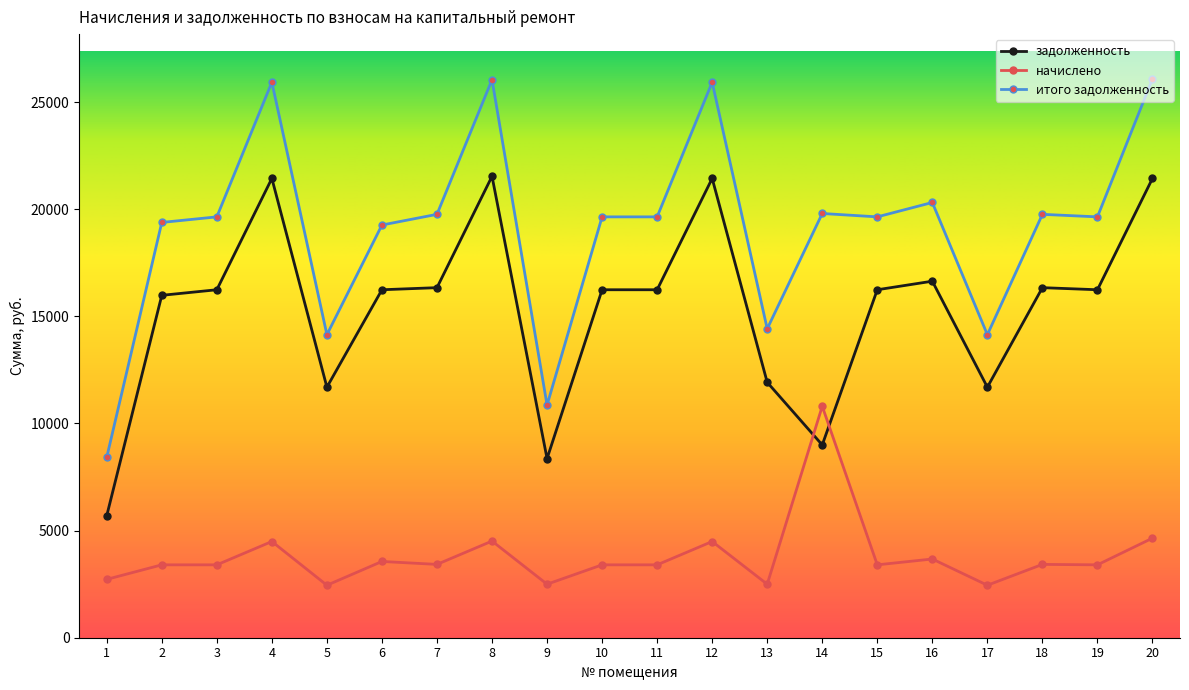

True or false: задолженность and итого задолженность cross at least once.

False